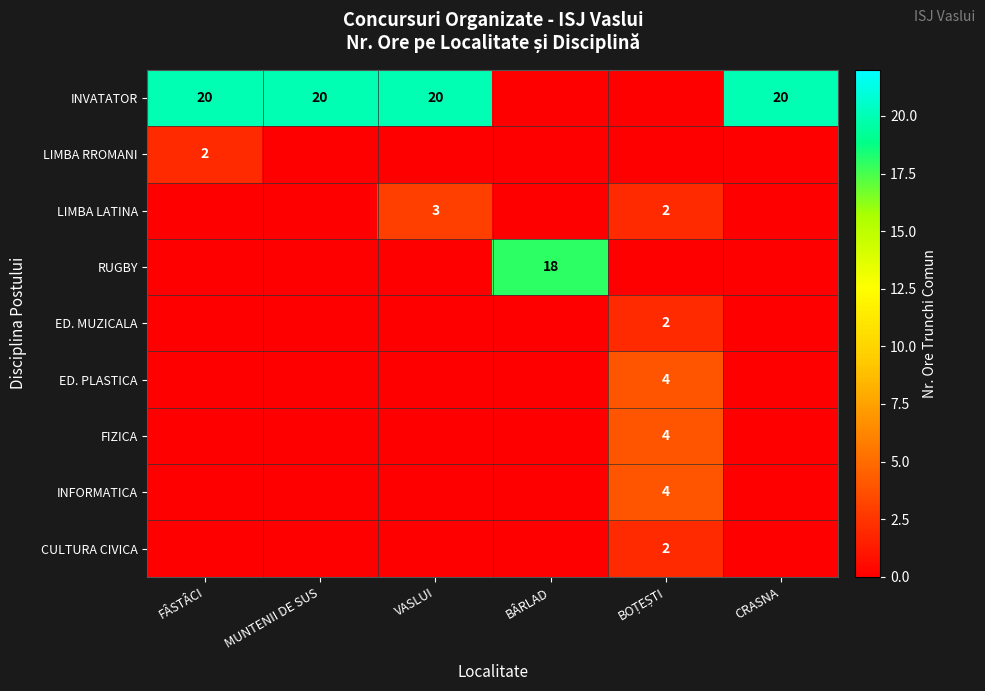

List the series in order of their peak value, highest first.

INVATATOR, RUGBY, ED. PLASTICA, FIZICA, INFORMATICA, LIMBA LATINA, LIMBA RROMANI, ED. MUZICALA, CULTURA CIVICA